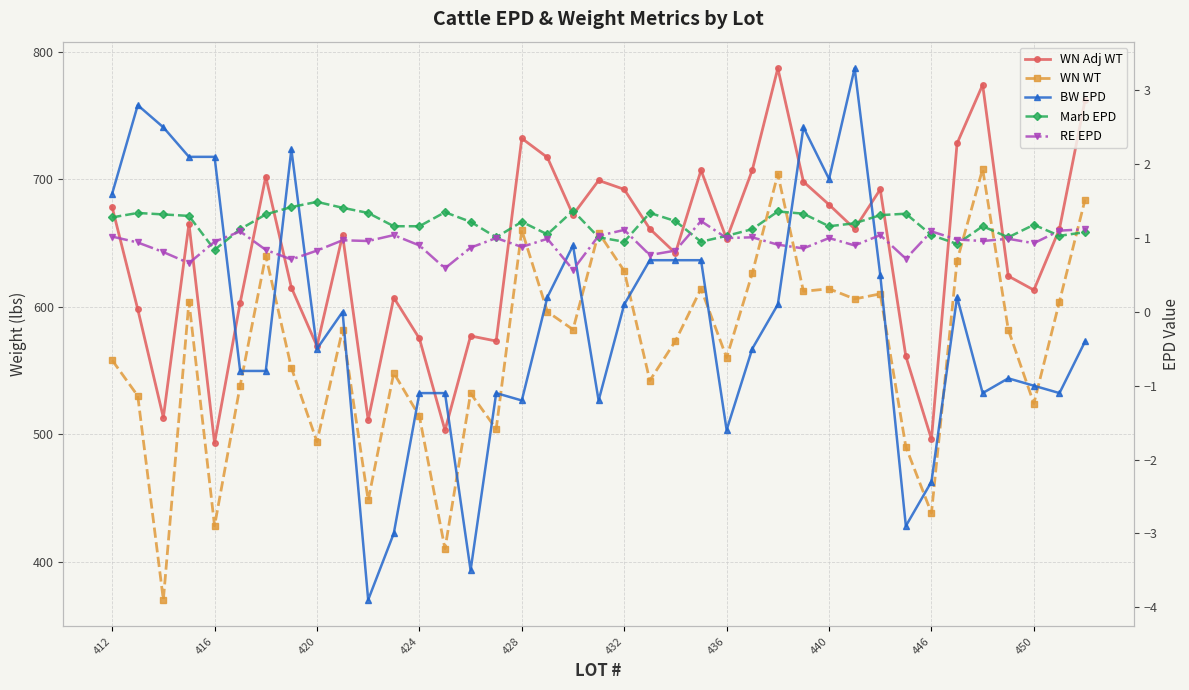

What is the approximate value of WN Adj WT at 13?

503.0